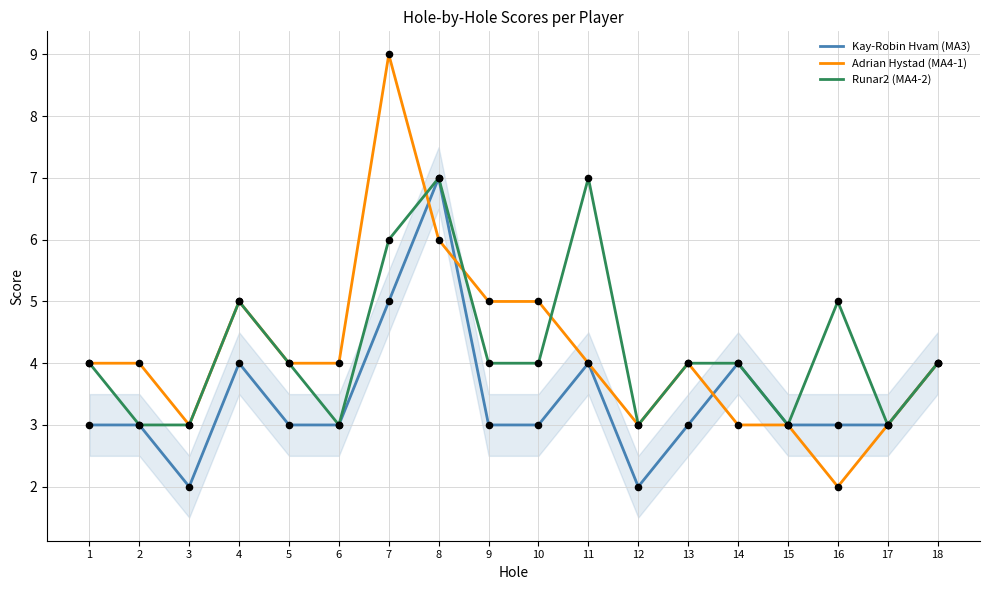

What are all the series names shown in the legend?

Kay-Robin Hvam (MA3), Adrian Hystad (MA4-1), Runar2 (MA4-2)